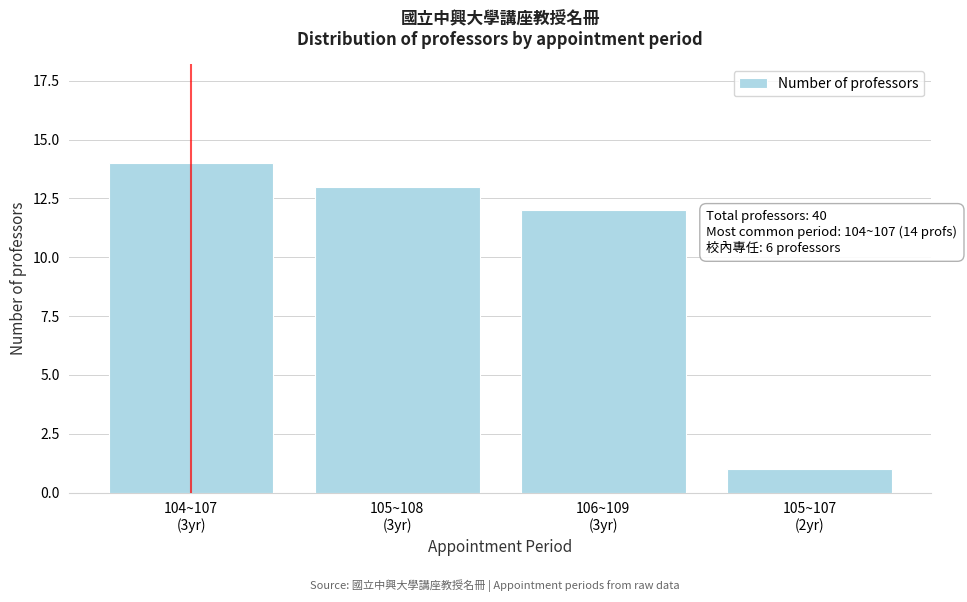

Reading left to right, list all the values displayed in this chart.

14	13	12	1